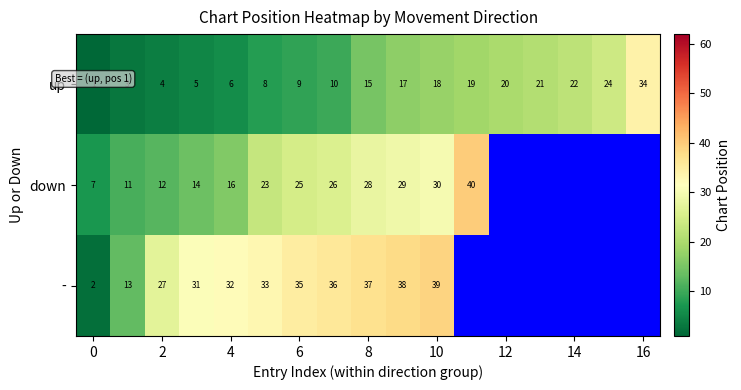

Rank the series at 2 from lowest to highest value.

up, down, -